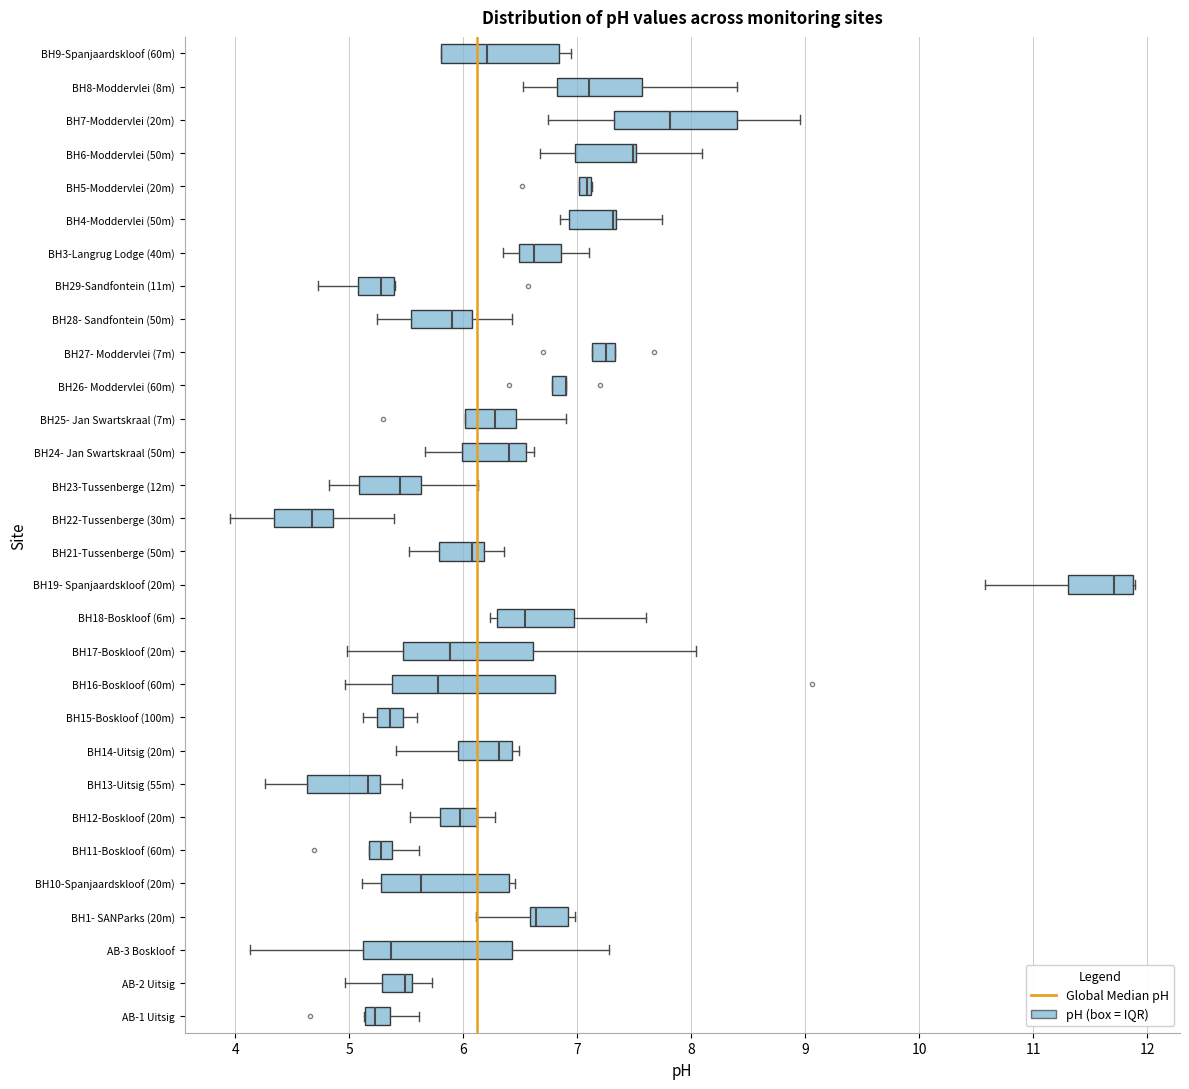

Where does the left whisker of the box for BH24- Jan Swartskraal (50m) end on the x-axis? The values are not printed on the chart, so give them approximately, as read against the axis.

5.7